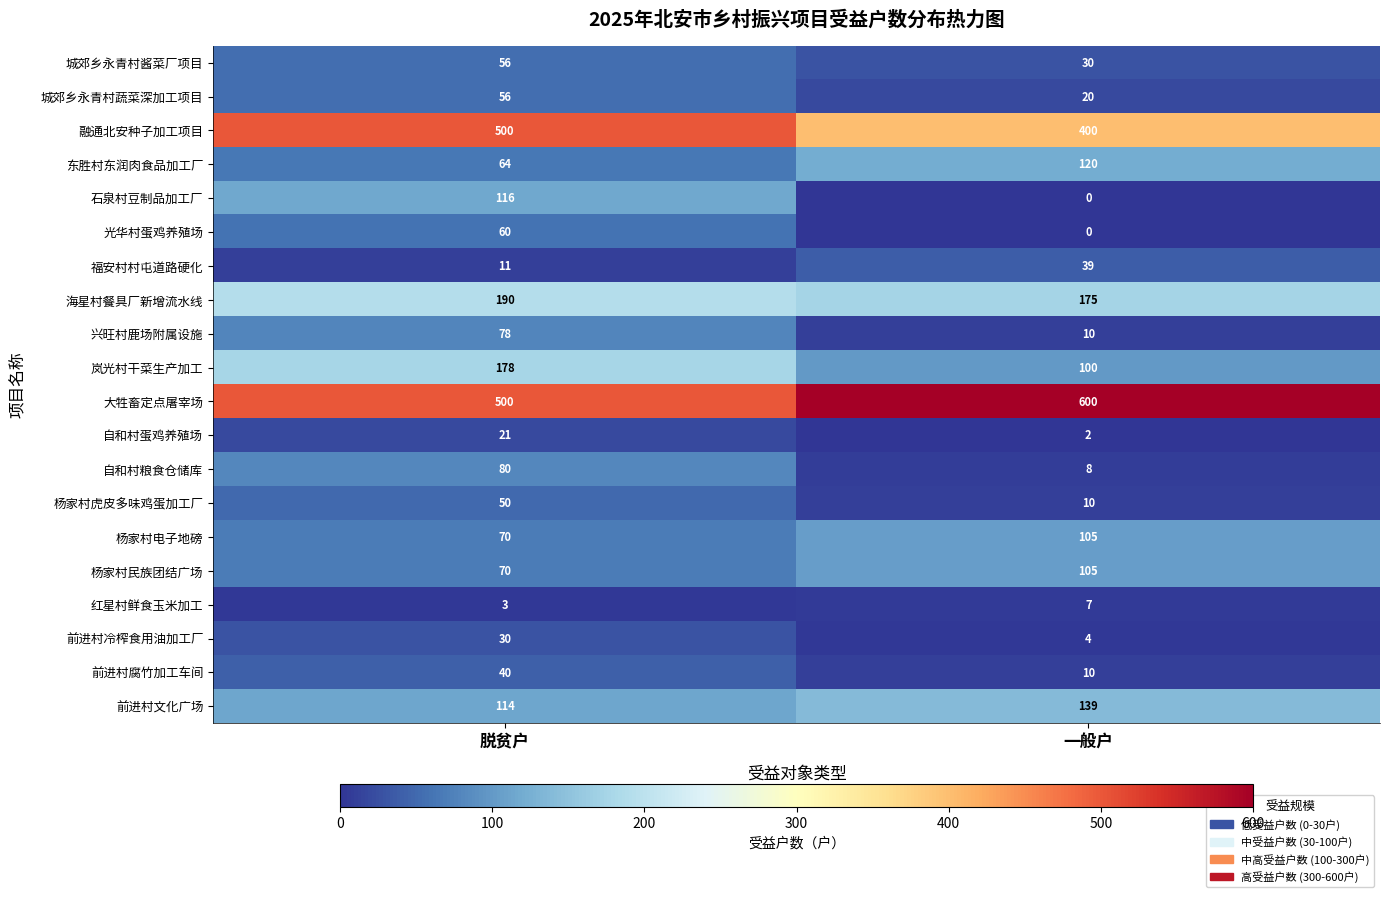

Which series has the largest range (max minus min)?

石泉村豆制品加工厂